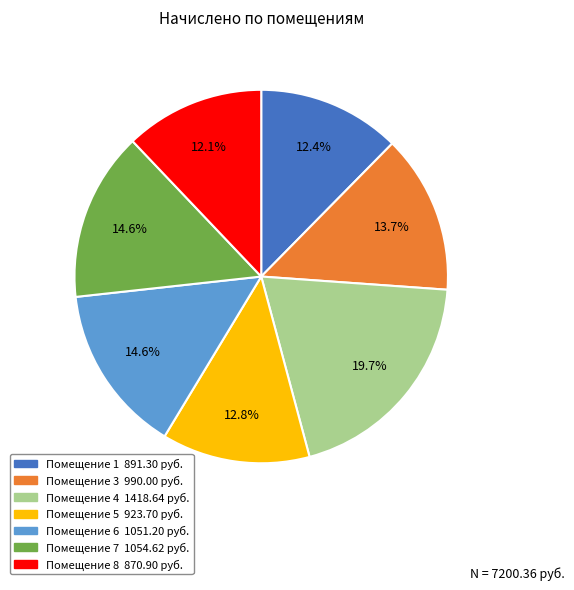

Does any single category account for the majority?

No